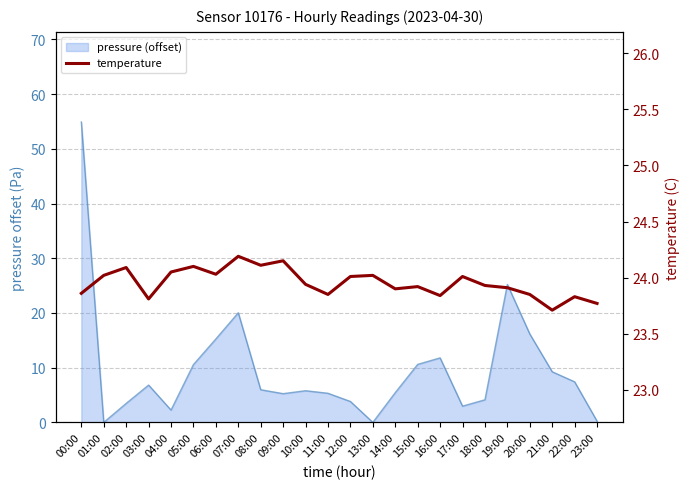

List the labels in order of value, largest first.

07:00, 09:00, 08:00, 05:00, 02:00, 04:00, 06:00, 01:00, 13:00, 12:00, 17:00, 10:00, 18:00, 15:00, 19:00, 14:00, 00:00, 11:00, 20:00, 16:00, 22:00, 03:00, 23:00, 21:00